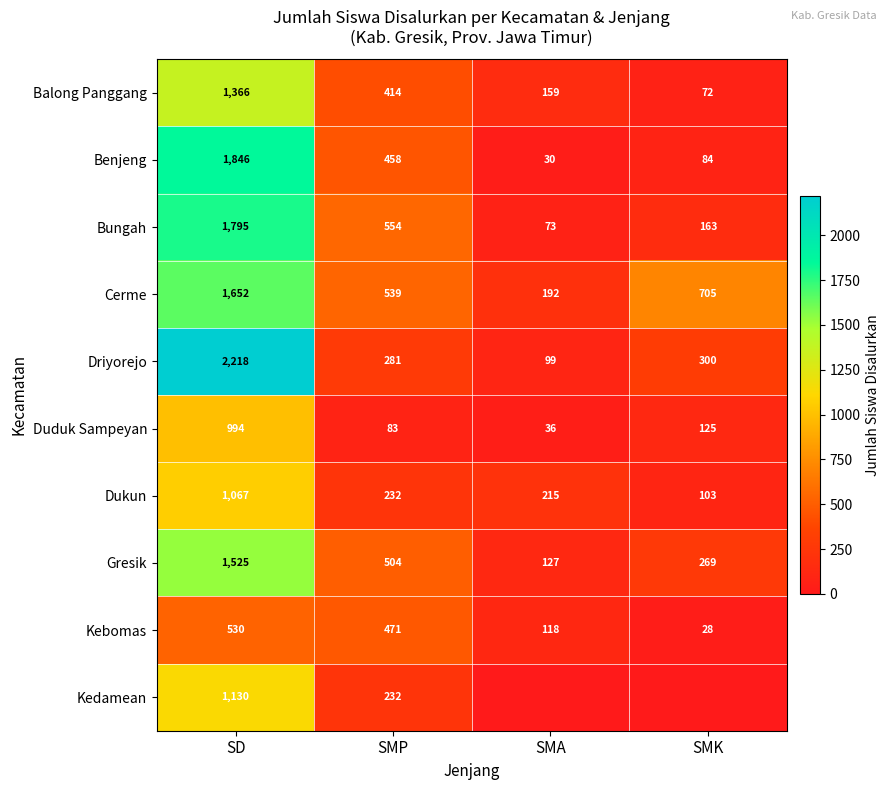

Where is Cerme nearest to the value 922?

SMK